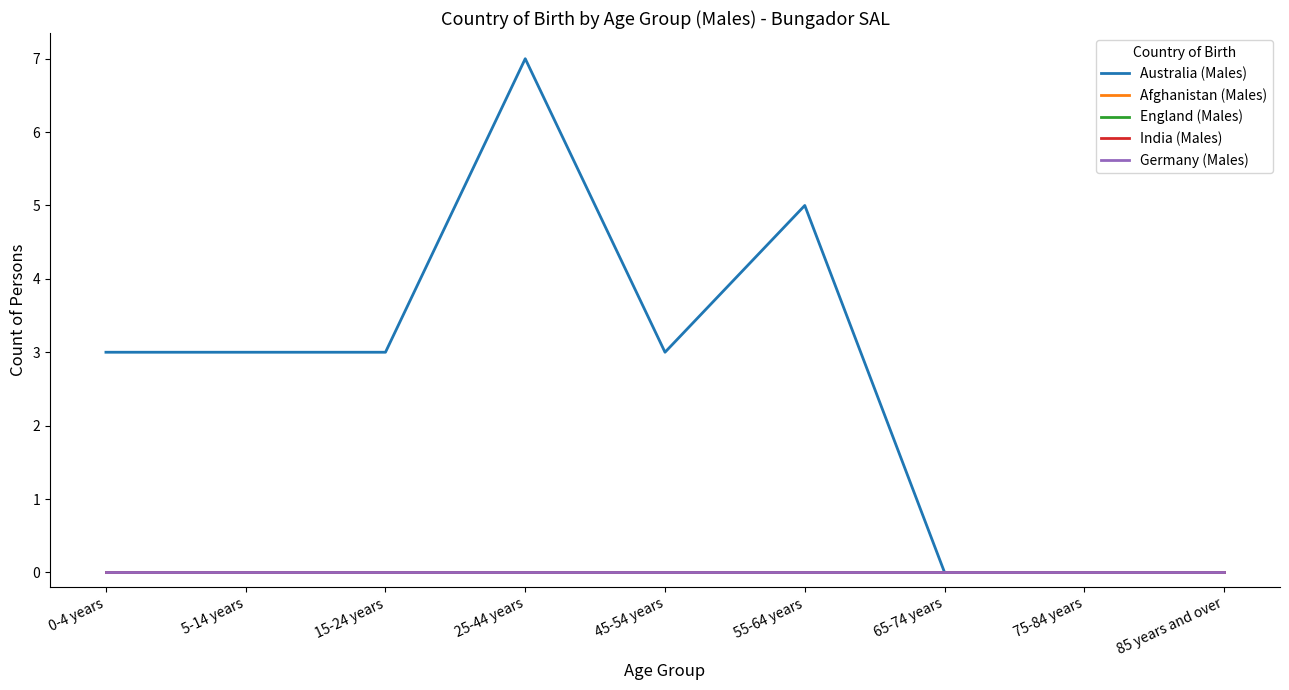

How many lines are shown in the chart?

5